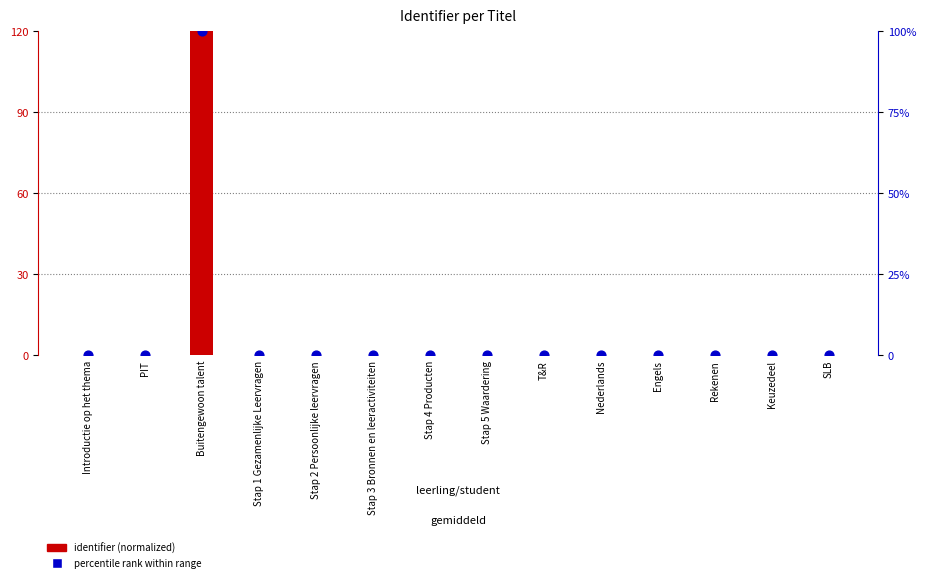

Which series contains the lowest Y value?

identifier (normalized)